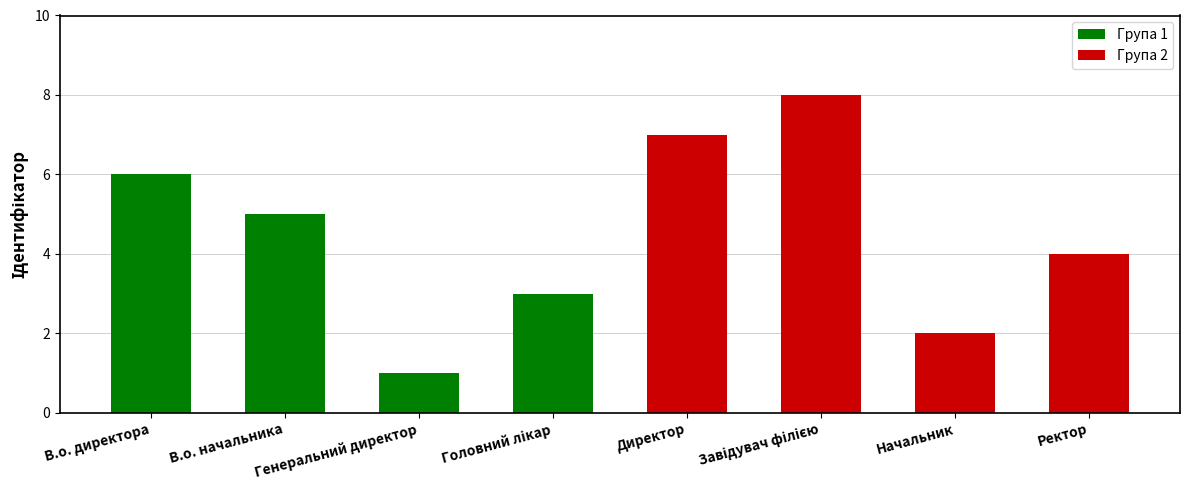

How many values in the Група 2 series exceed 7?

1